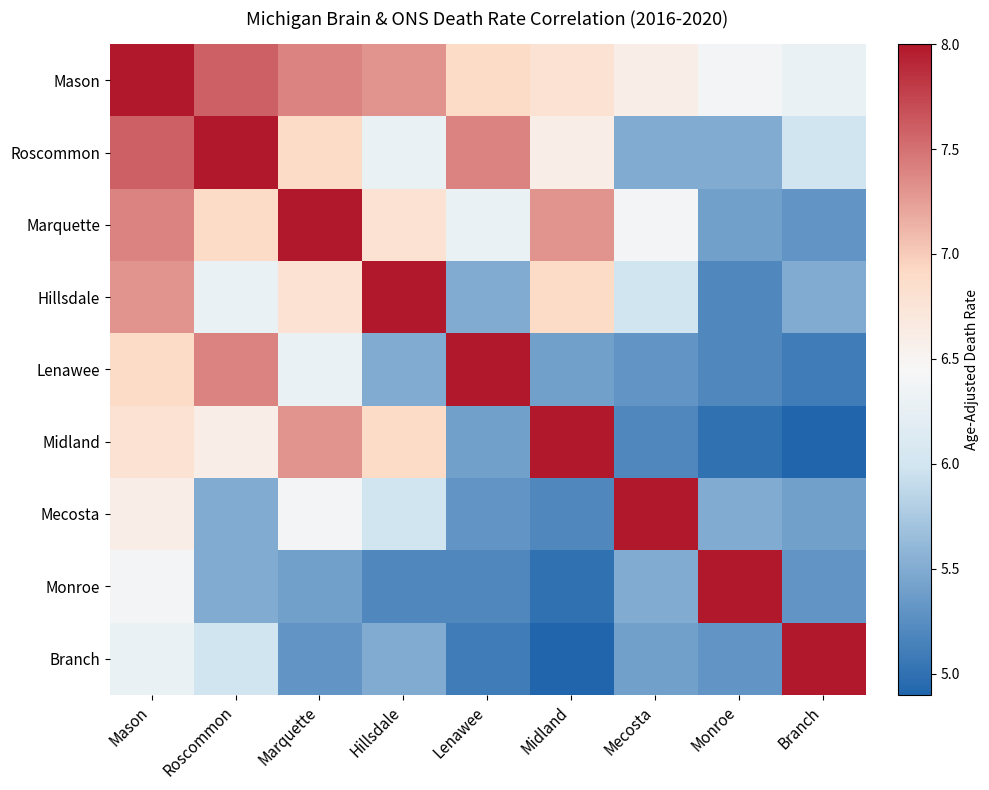

At Roscommon, list the series in order from largest to smallest.

Roscommon, Mason, Lenawee, Marquette, Midland, Hillsdale, Branch, Mecosta, Monroe